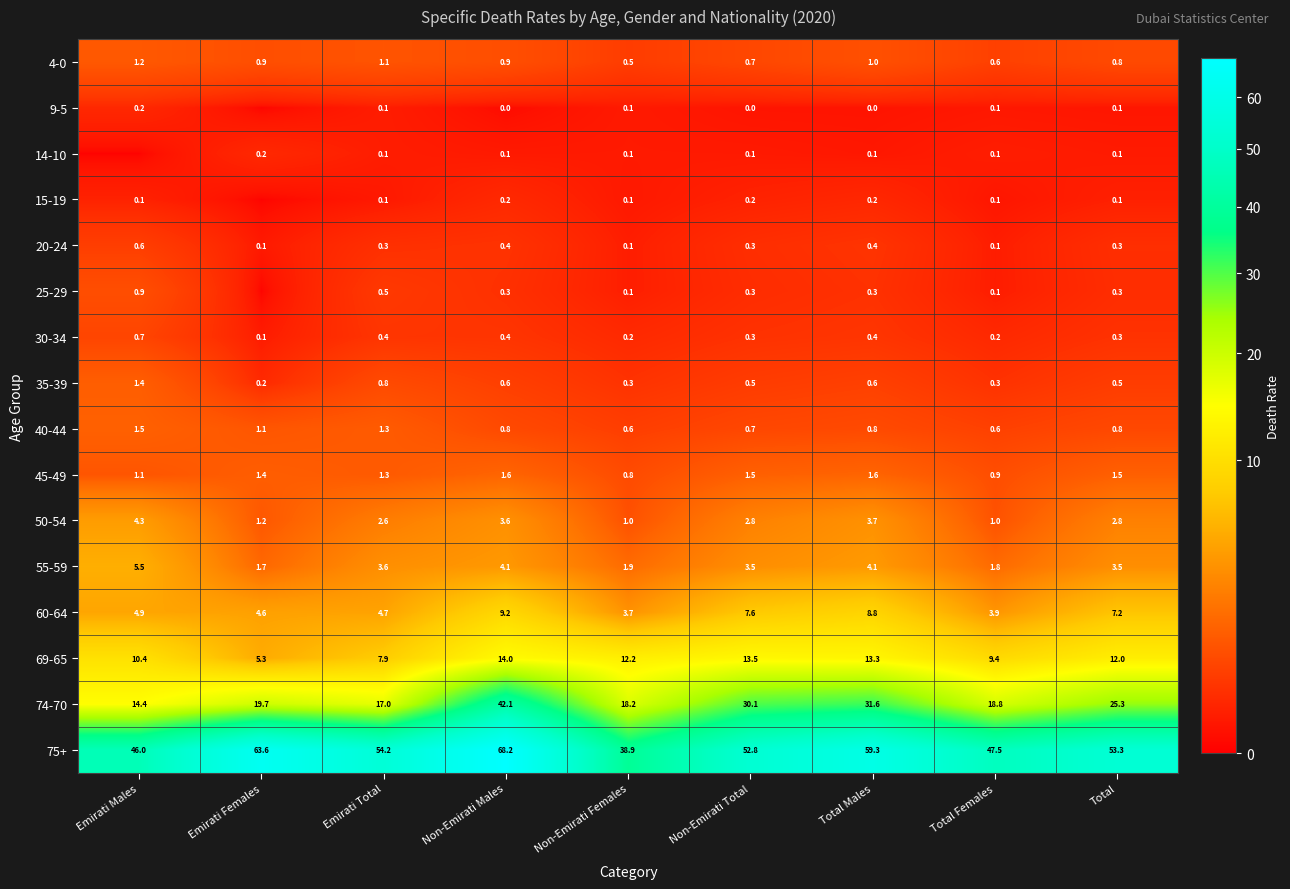

Is the value of 45-49 at Total Females greater than the value of 69-65 at Emirati Males?

No